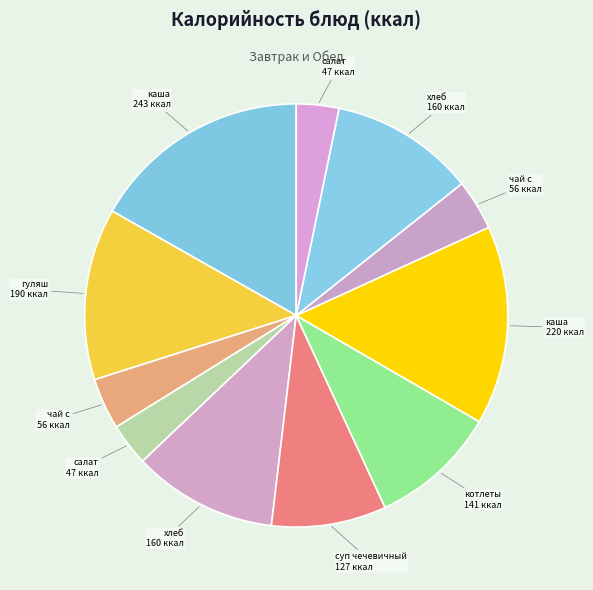

How many segments does this pie chart have?

11